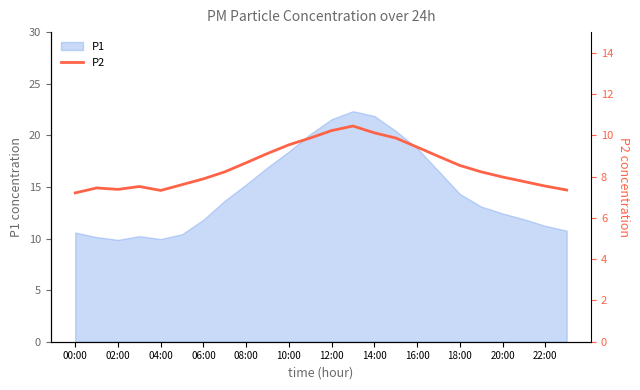

Reading right to left, extract all data points from this chart.

7.3	7.5	7.8	8.0	8.2	8.5	9.0	9.4	9.9	10.1	10.4	10.2	9.9	9.5	9.1	8.7	8.2	7.9	7.6	7.3	7.5	7.4	7.5	7.2